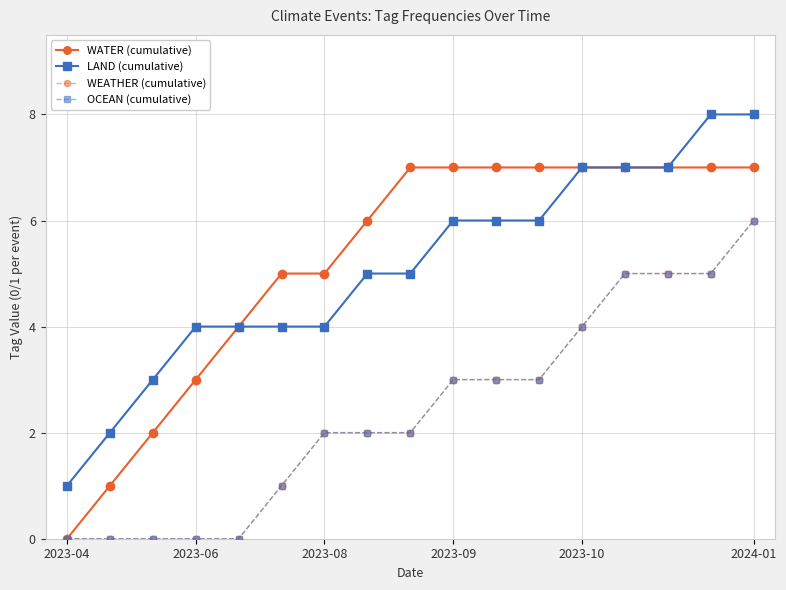

Does the chart have visible grid lines?

Yes